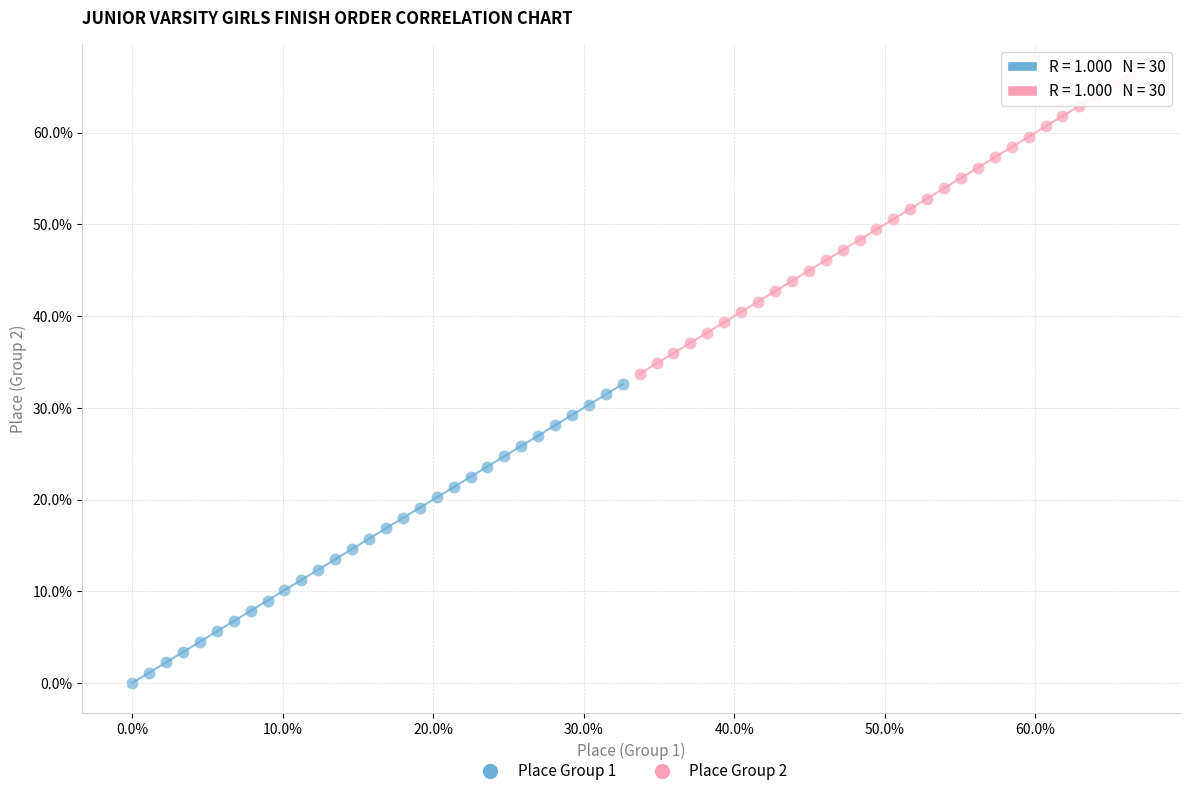

What are all the series names shown in the legend?

Place Group 1, Place Group 2